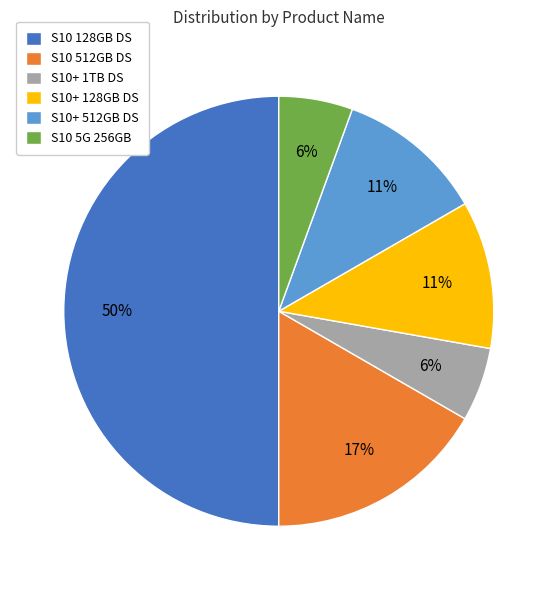

Combined, do S10 512GB DS and S10+ 128GB DS account for over 50%?

No